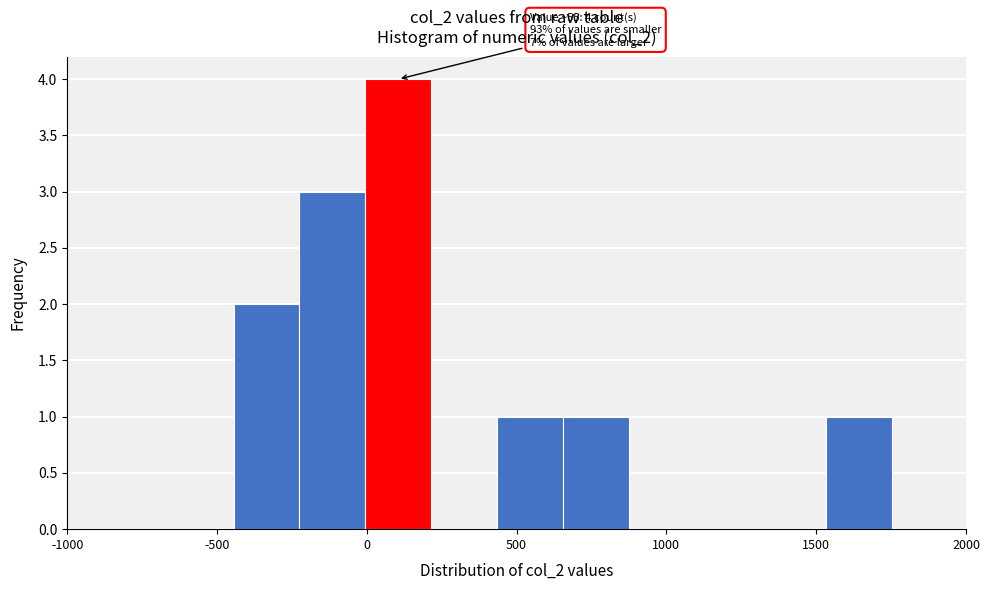

Which range on the x-axis has the tallest bar?

0 to 200